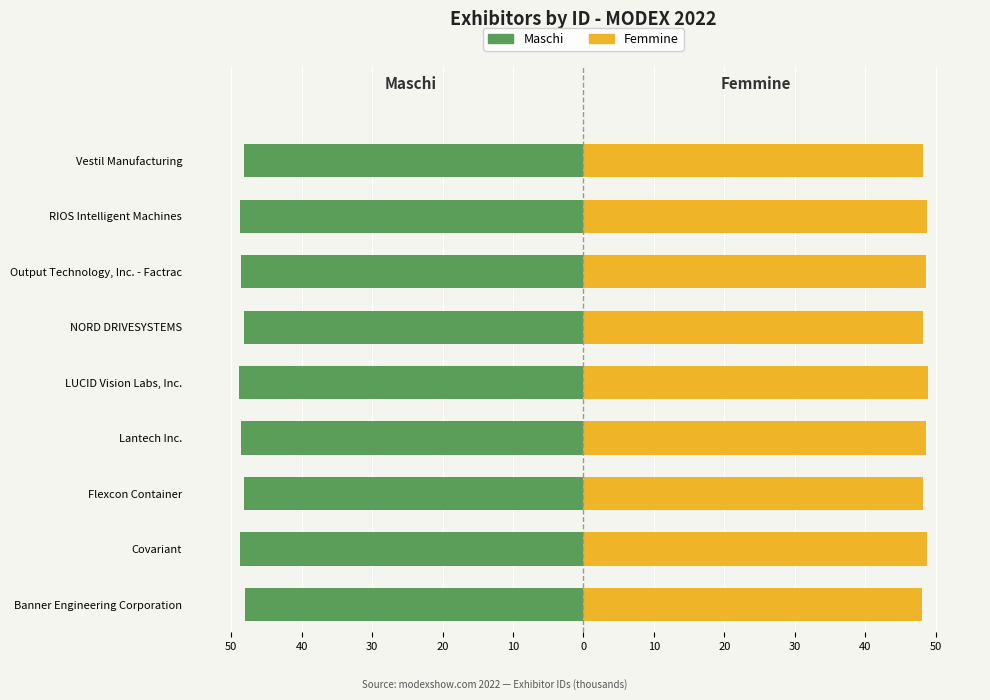

Which series changed the most between Covariant and LUCID Vision Labs, Inc.?

Maschi